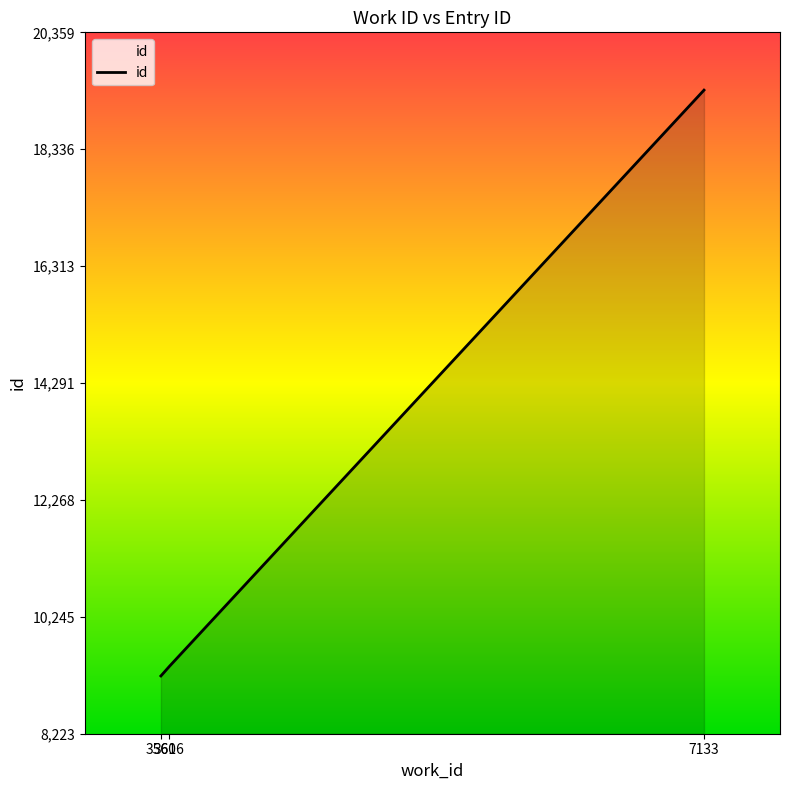

Which category has the highest value across all series?

7133